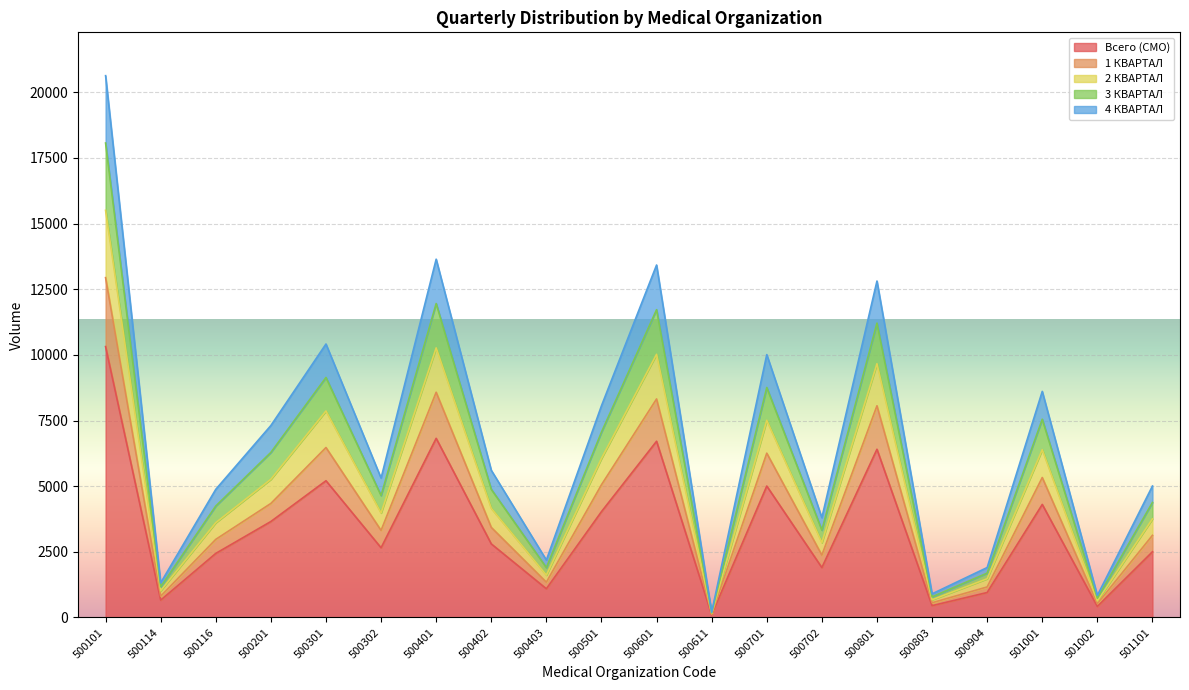

In Всего (СМО), how many points are higher than both neighbors (excluding endpoints)?

6